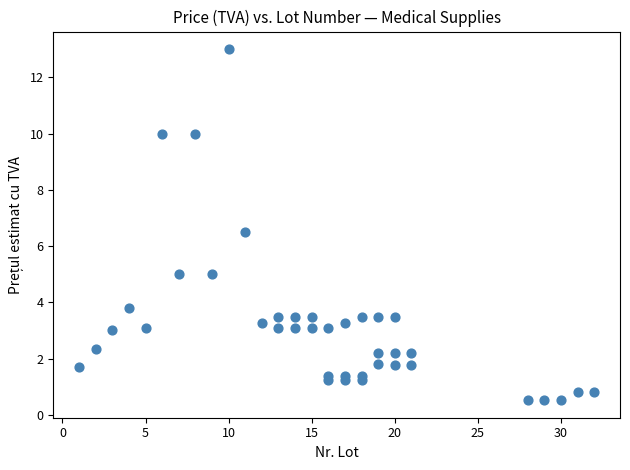

What is the range of X values (max minus min)?

31.0